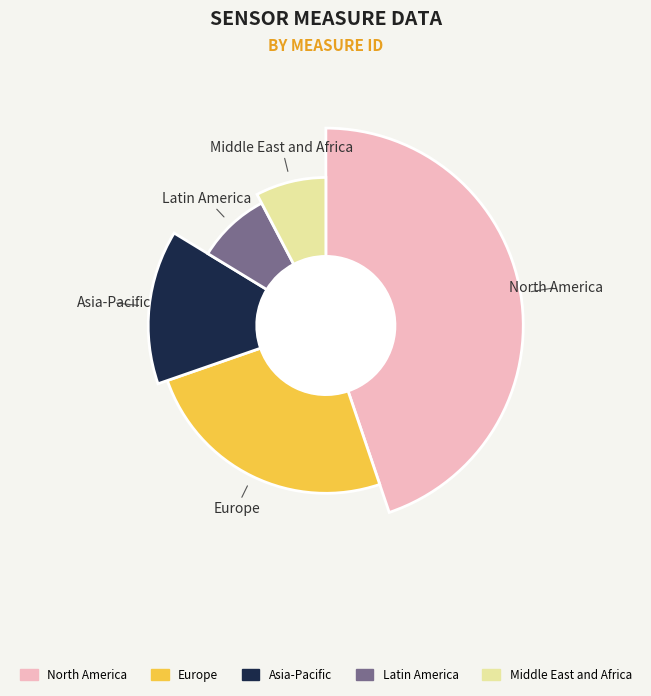

Is there a majority slice in this chart?

No